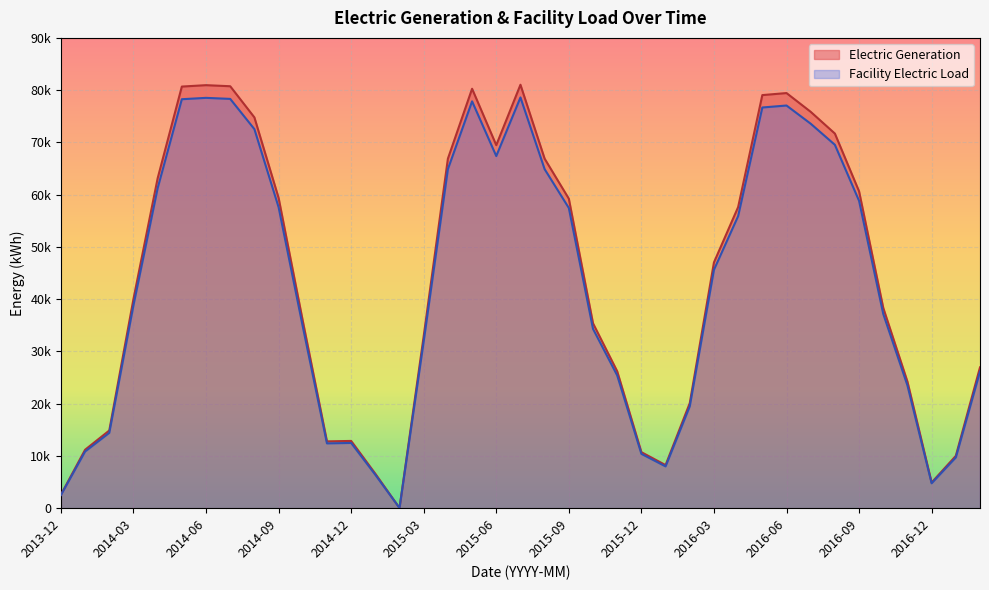

True or false: Facility Electric Load and Electric Generation intersect in this chart.

False